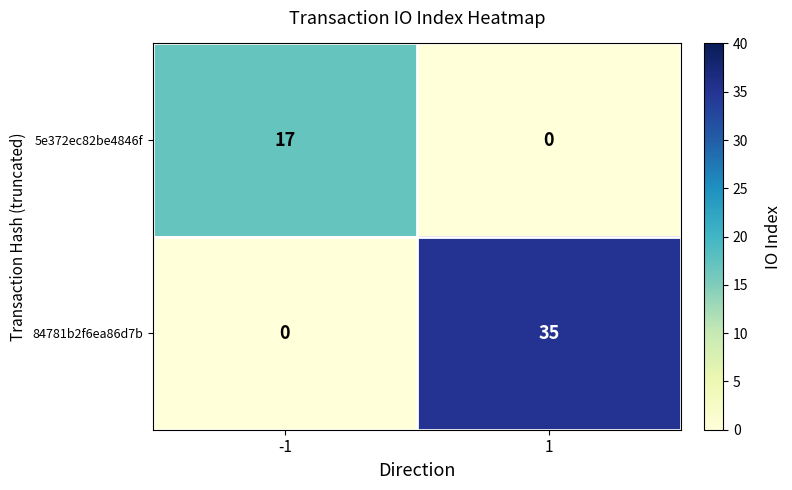

How many values in the 5e372ec82be4846f series are below 17?

1